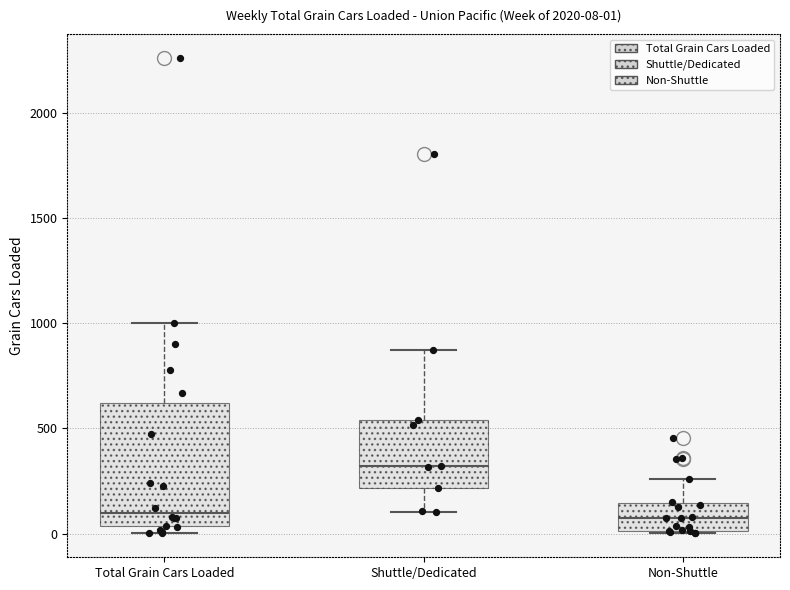

Which box has the highest median line?

Shuttle/Dedicated